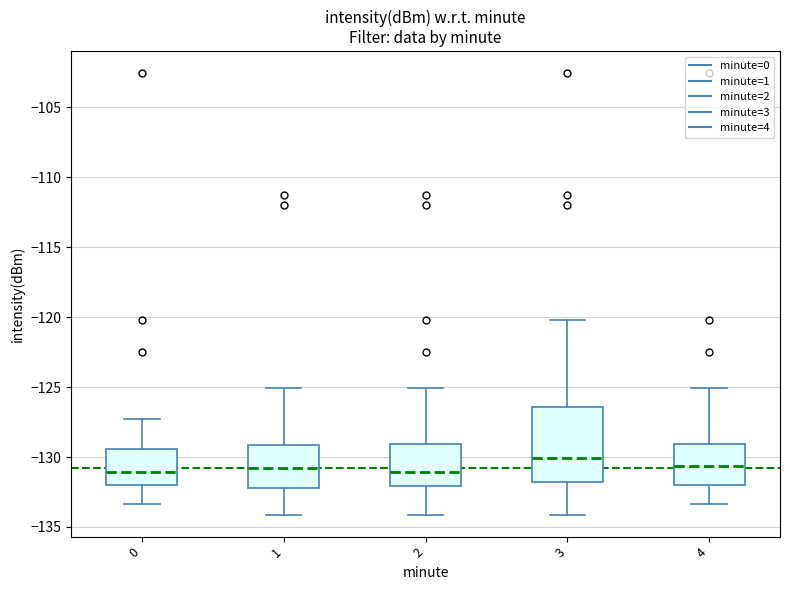

Comparing the boxes themselves (not the whiskers), which one is the tallest?

3